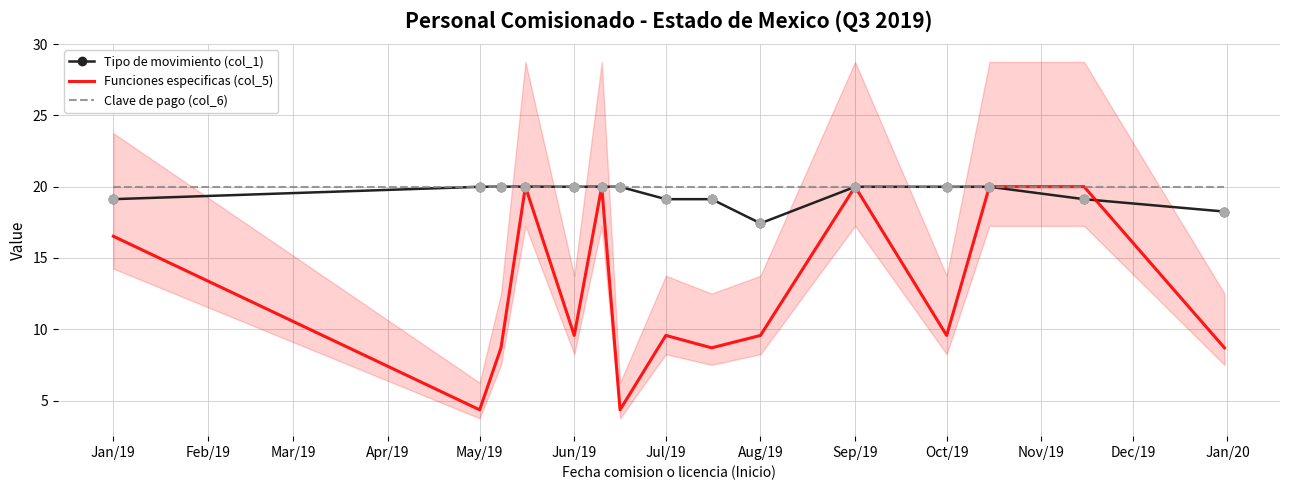

Is the value of Funciones especificas (col_5) at Oct/19 greater than the value of Tipo de movimiento (col_1) at Jan/19?

No